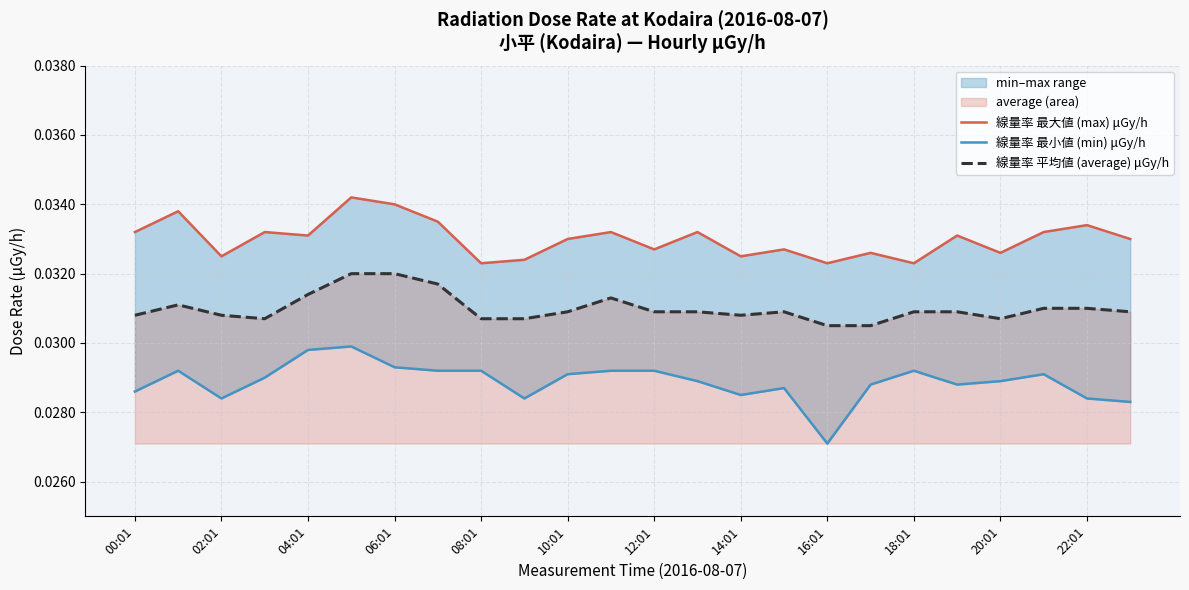

Rank the series at 06:01 from lowest to highest value.

線量率 最小値 (min) μGy/h, 線量率 平均値 (average) μGy/h, 線量率 最大値 (max) μGy/h